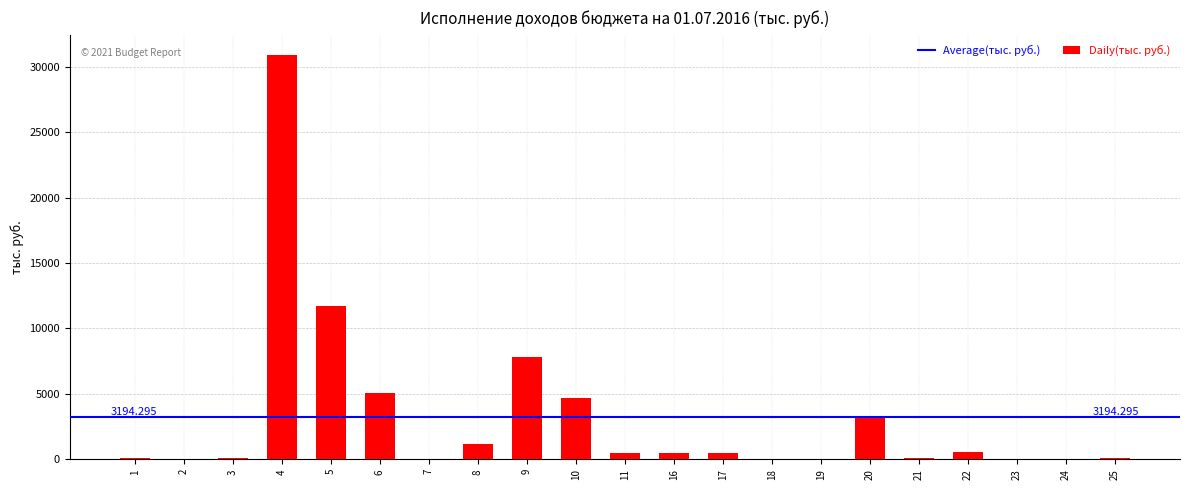

What is the maximum value shown in the chart?

30906.0